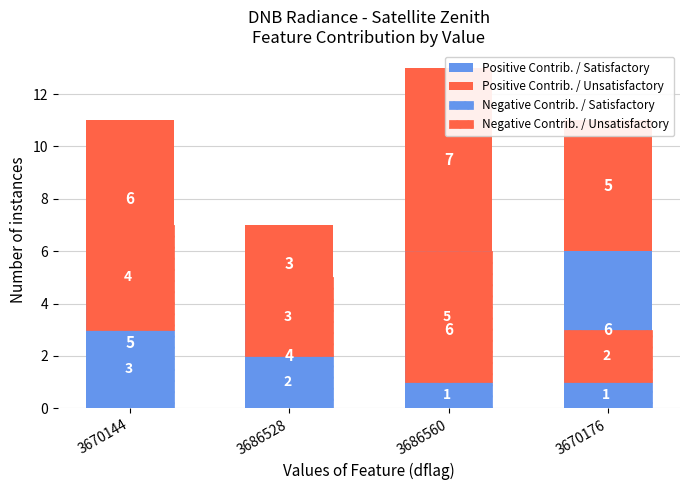

How many bars are there in each group?

4